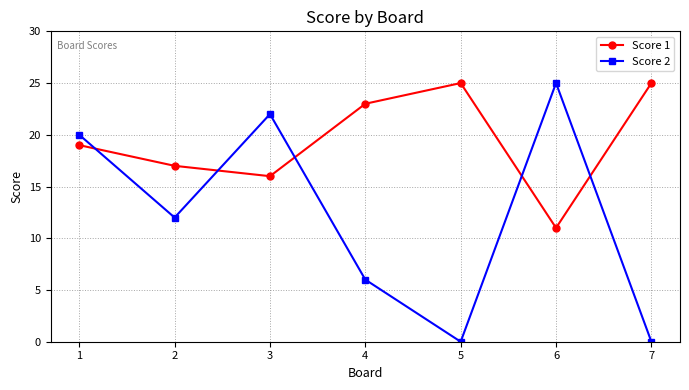

How many values in the Score 2 series are below 12?

3